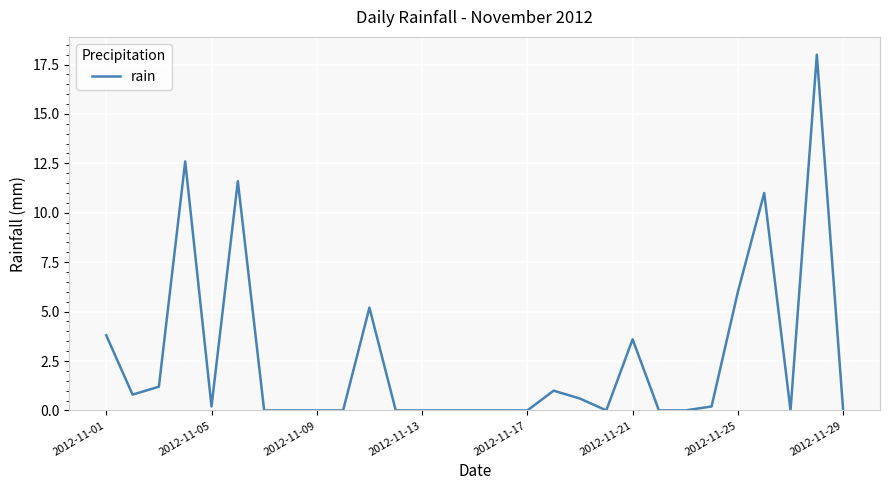

What is the difference between the maximum and minimum values?

18.0